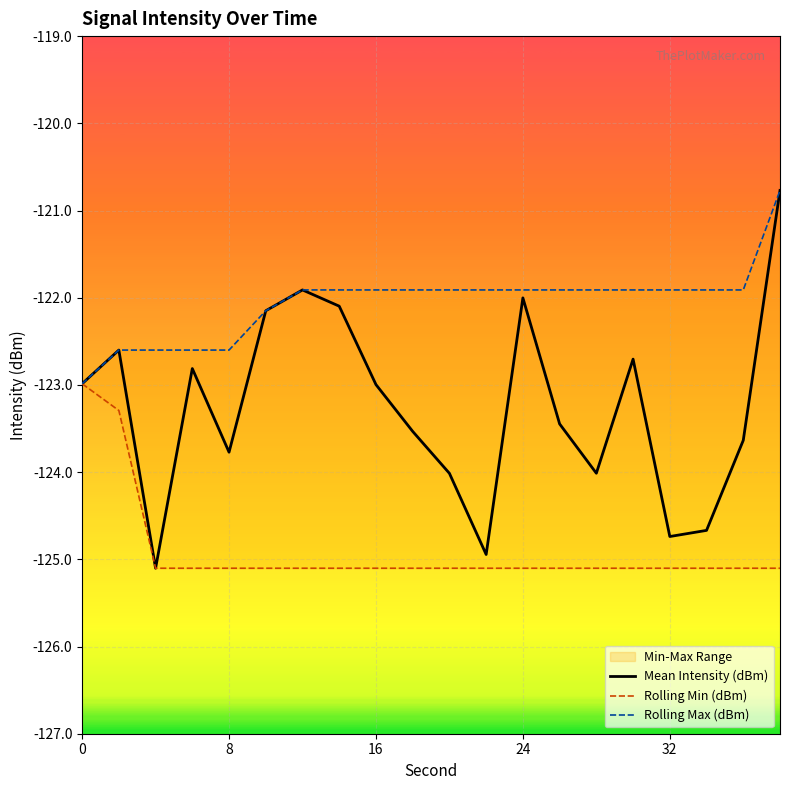

What is the lowest value of the Mean Intensity (dBm) series?

-125.1